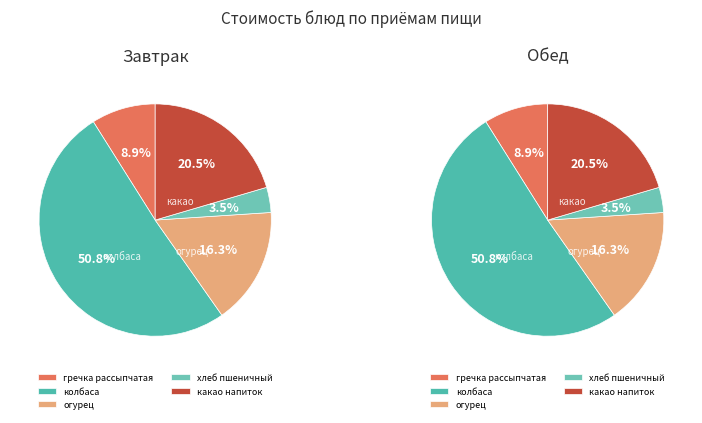

What is the majority slice?

колбаса